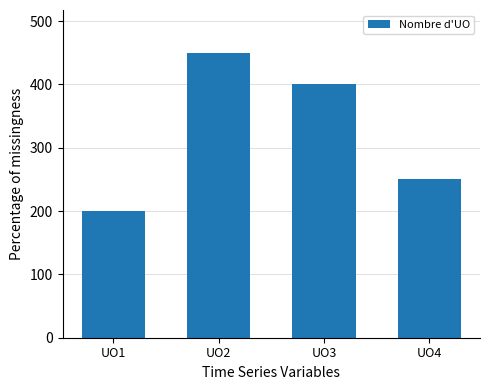

What is the difference between the values at UO2 and UO3?

50